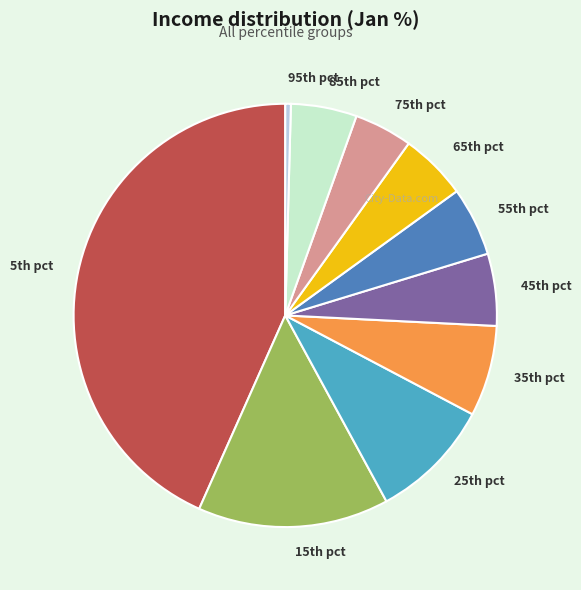

What is the smallest slice in the pie chart?

95th pct